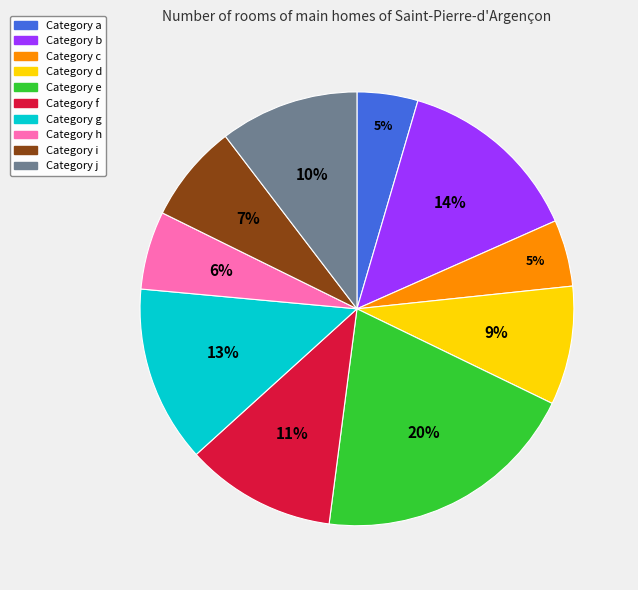

Is there a majority slice in this chart?

No